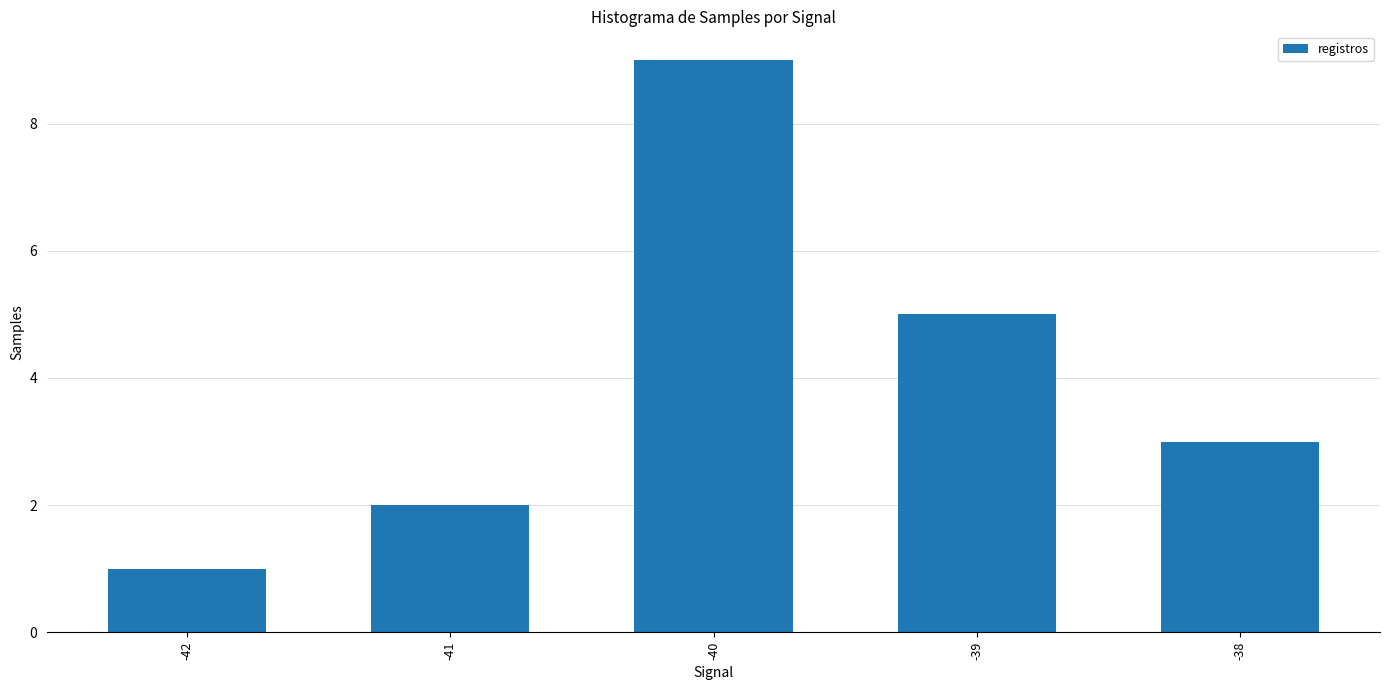

Approximately how many times larger is the value at -42 compared to -38?

0.3